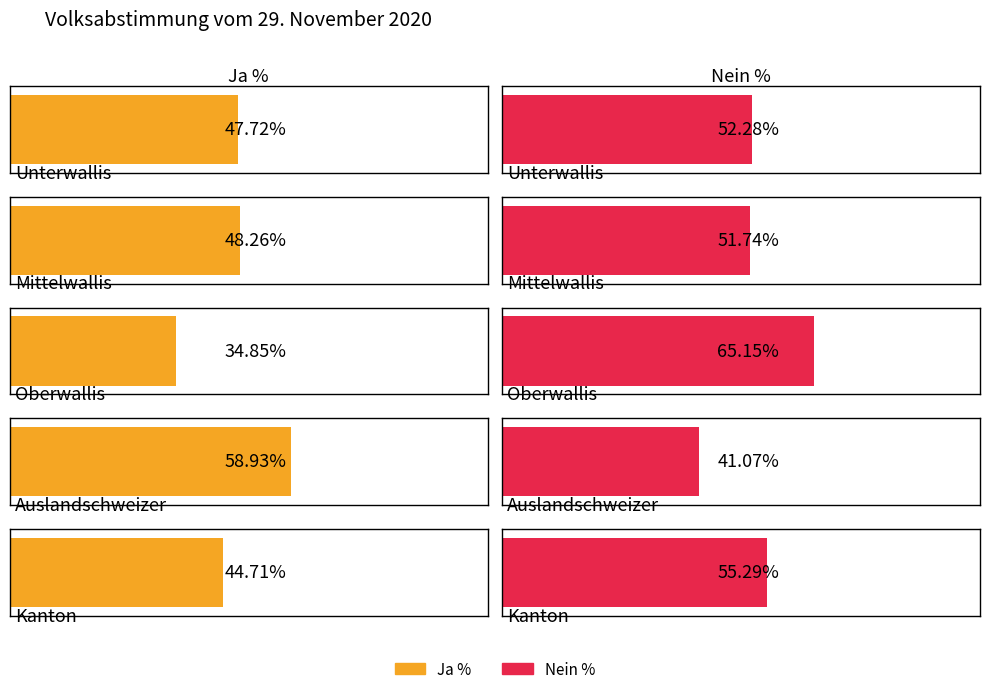

What is the label of the 1st bar from the left?

Unterwallis